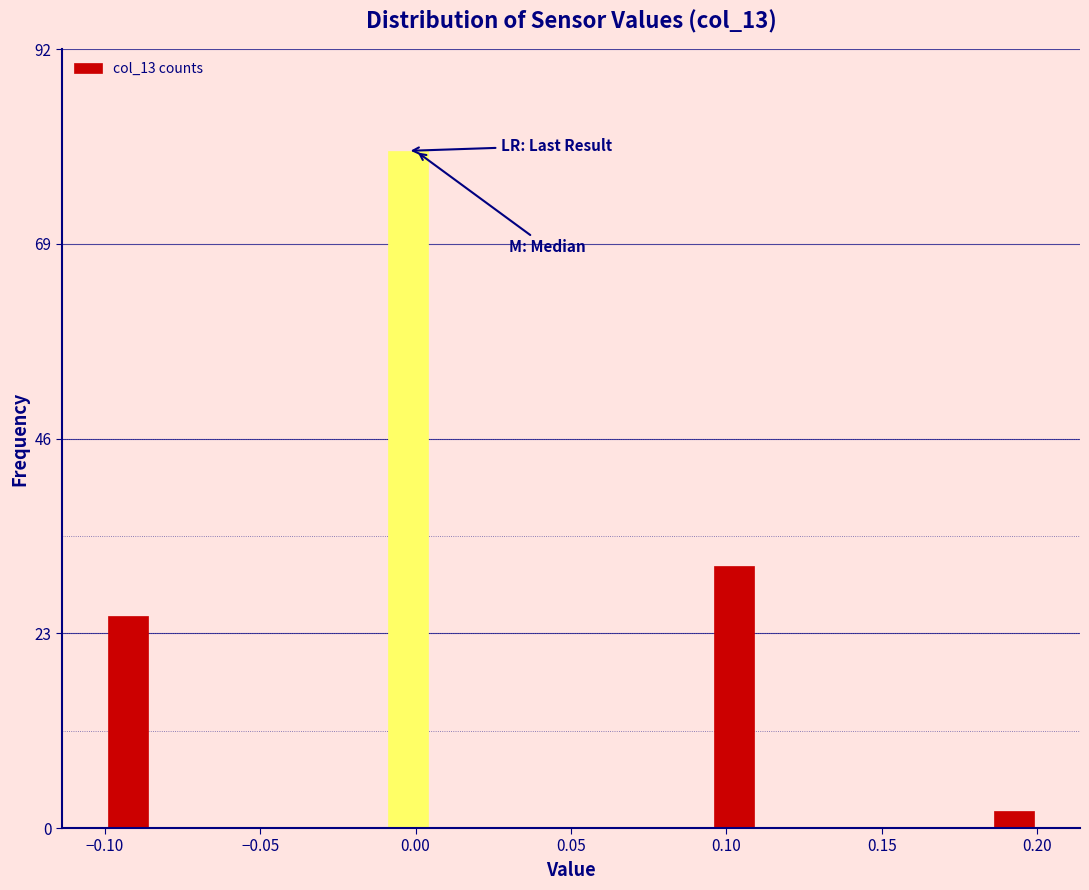

Read against the x-axis, roughly where is the centre of the tallest bar?

0.000